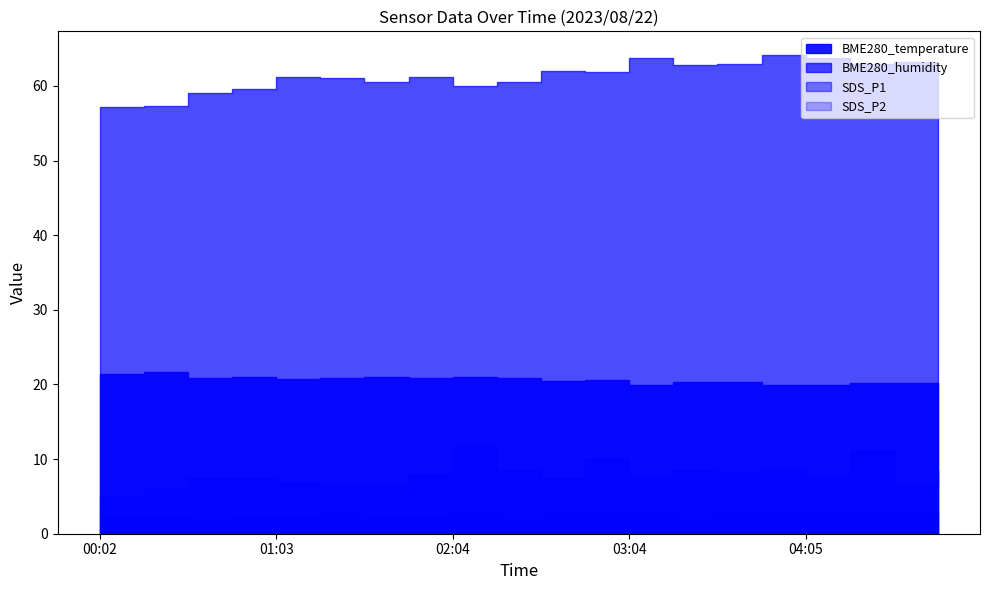

List the labels in order of SDS_P2 value, largest first.

04:51, 03:35, 04:05, 02:04, 03:04, 03:50, 04:20, 04:35, 02:34, 01:18, 02:49, 02:19, 03:19, 01:33, 01:03, 01:49, 00:17, 00:48, 00:02, 00:33